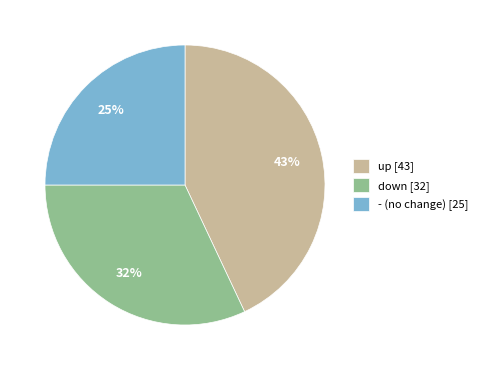

How many slices are in this pie chart?

3